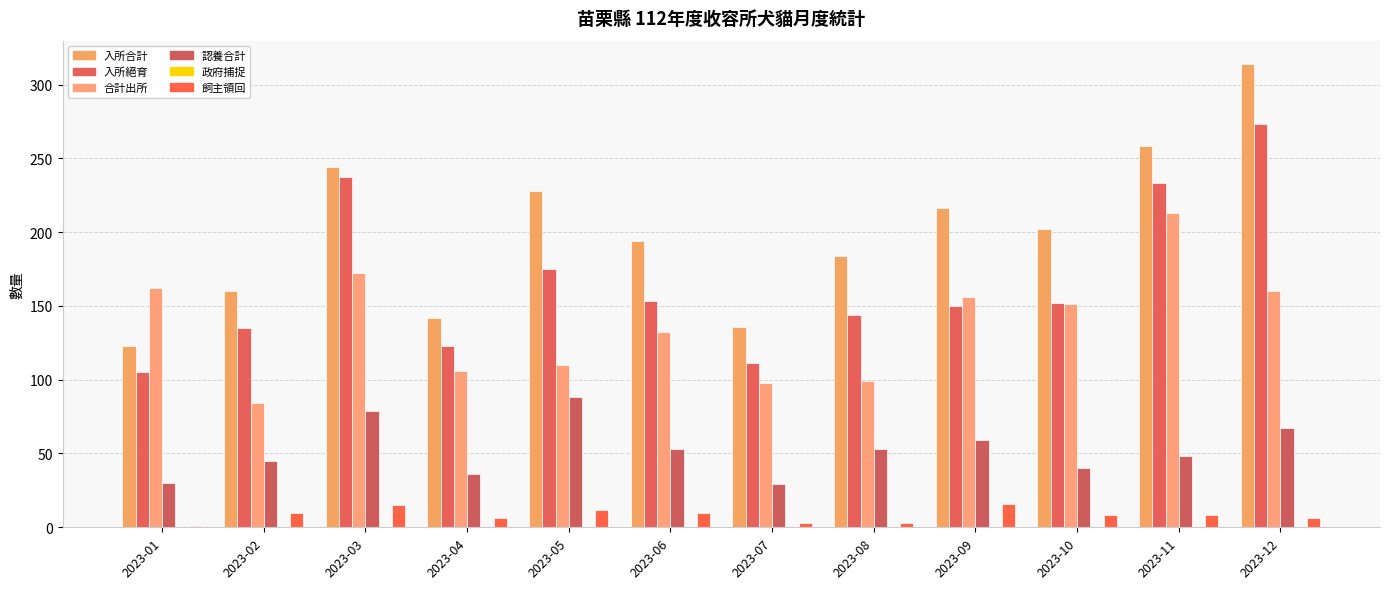

What is the difference between the maximum and minimum values in the 入所絕育 series?

168